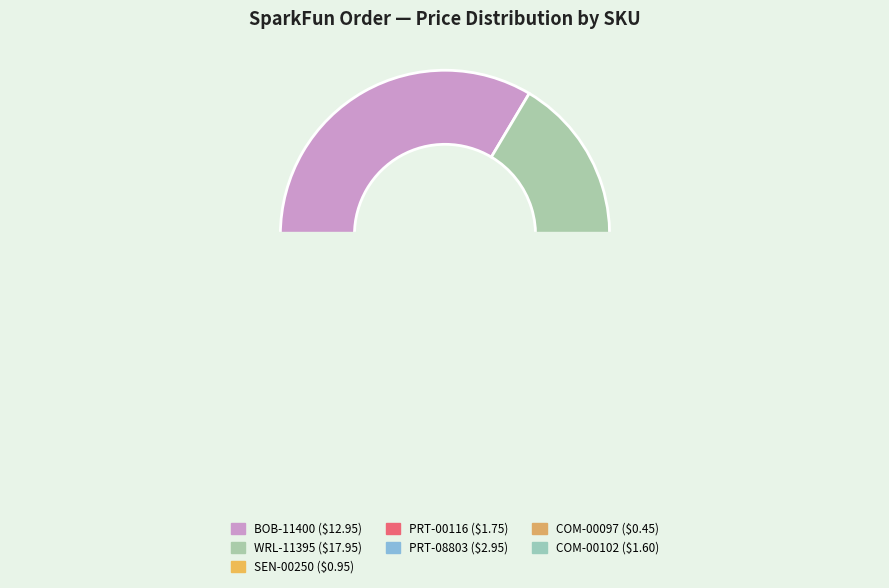

What percentage do BOB-11400 and PRT-00116 together represent?

38.1%